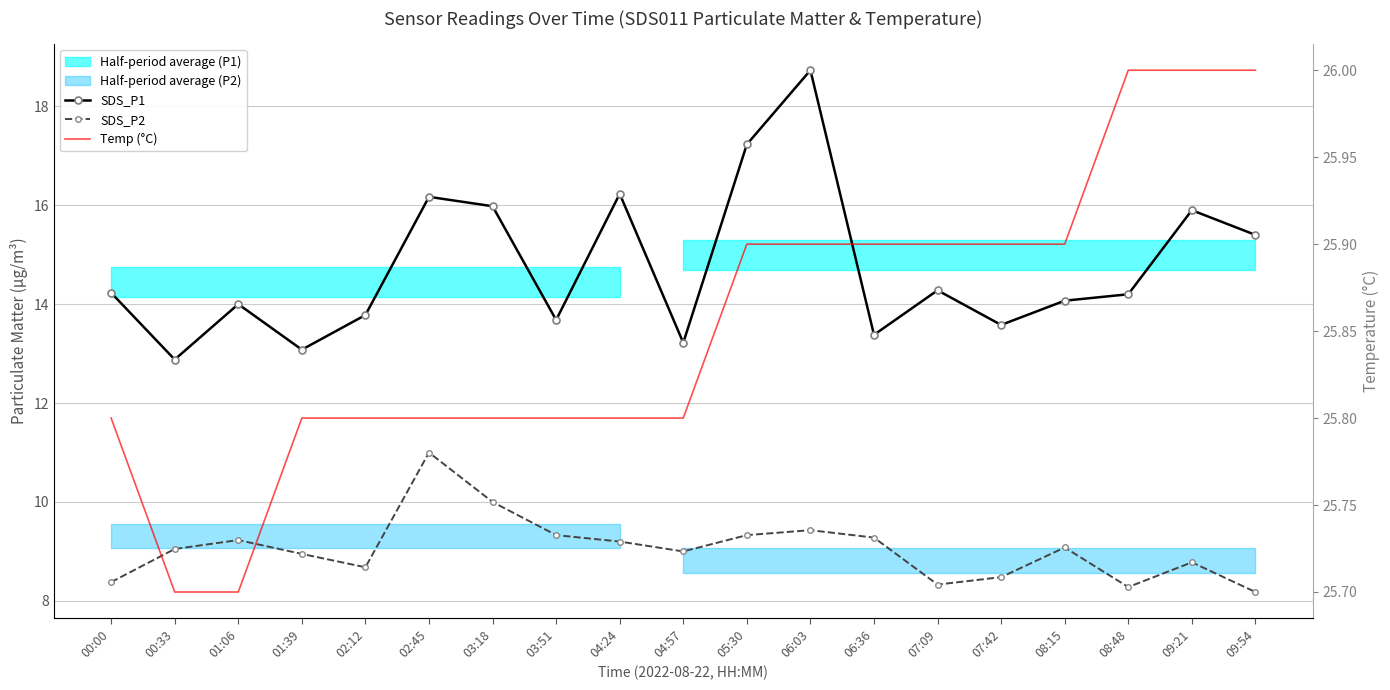

How many lines are shown in the chart?

3